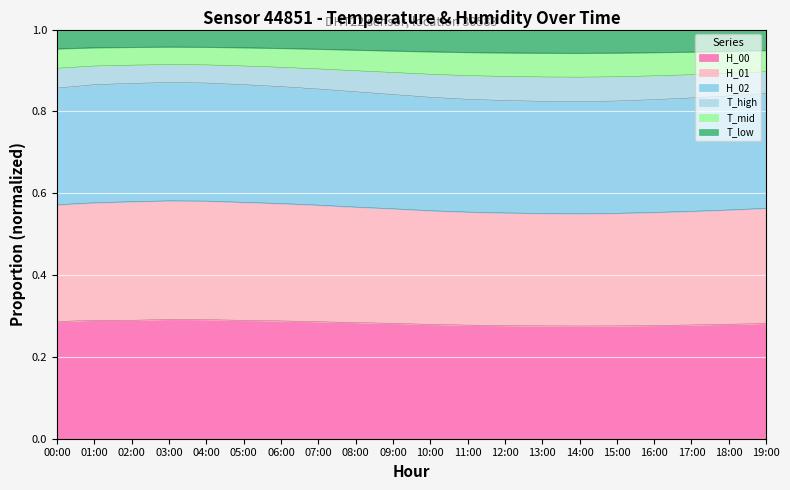

True or false: H_00 has a value of 0.1 at 14:00.

False